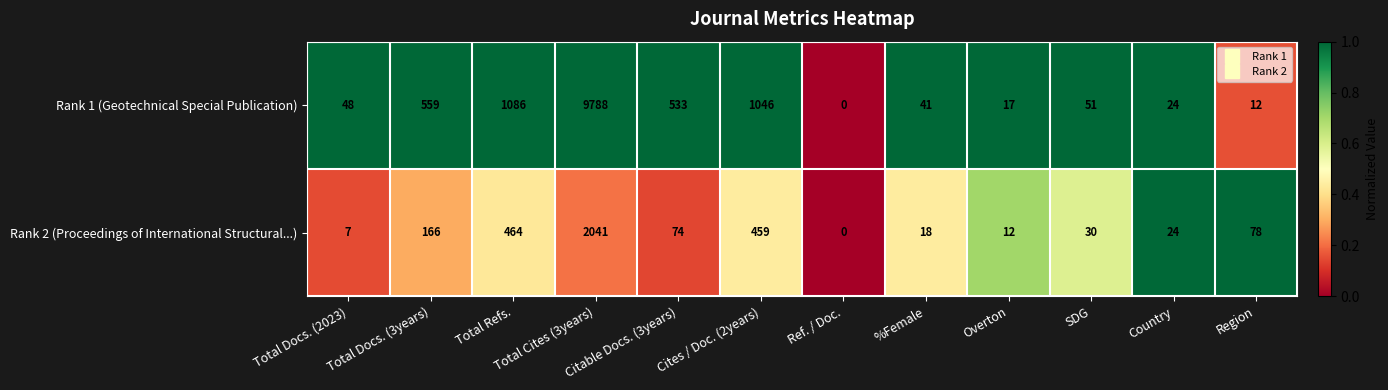

Which category has the lowest value across all series?

Ref. / Doc.